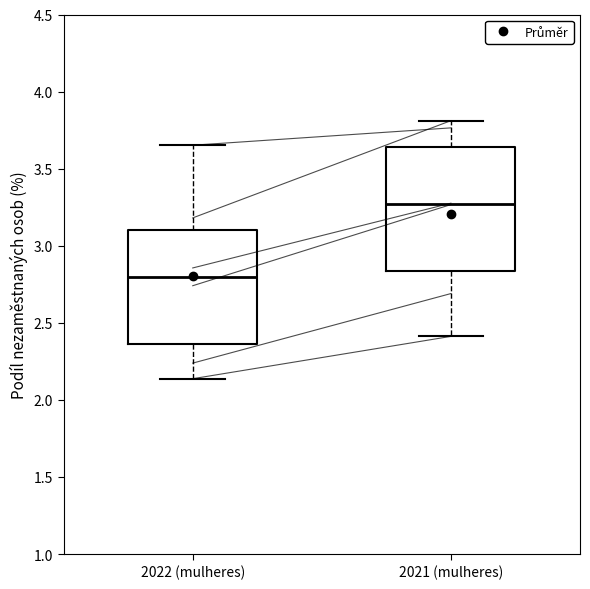

Reading left to right, read every box against the y-axis: the position of its median line, the range the box covers, and the ends of its whiskers. The values are not printed on the chart, so give them approximately, as read against the axis.

2022 (mulheres): median 2.80, box 2.35 to 3.10, whiskers 2.15 to 3.65
2021 (mulheres): median 3.25, box 2.85 to 3.65, whiskers 2.40 to 3.80